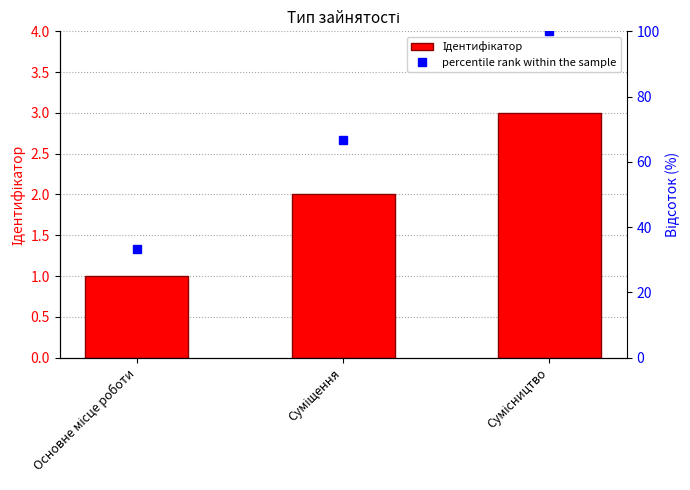

What is the total value across all series at Основне місце роботи?

34.3